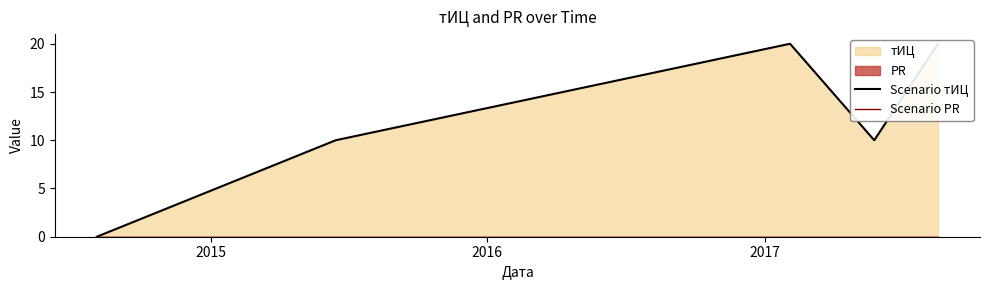

Reading left to right, list all the values displayed in this chart.

Scenario тИЦ: 0	10	20	10	20
Scenario PR: 0	0	0	0	0